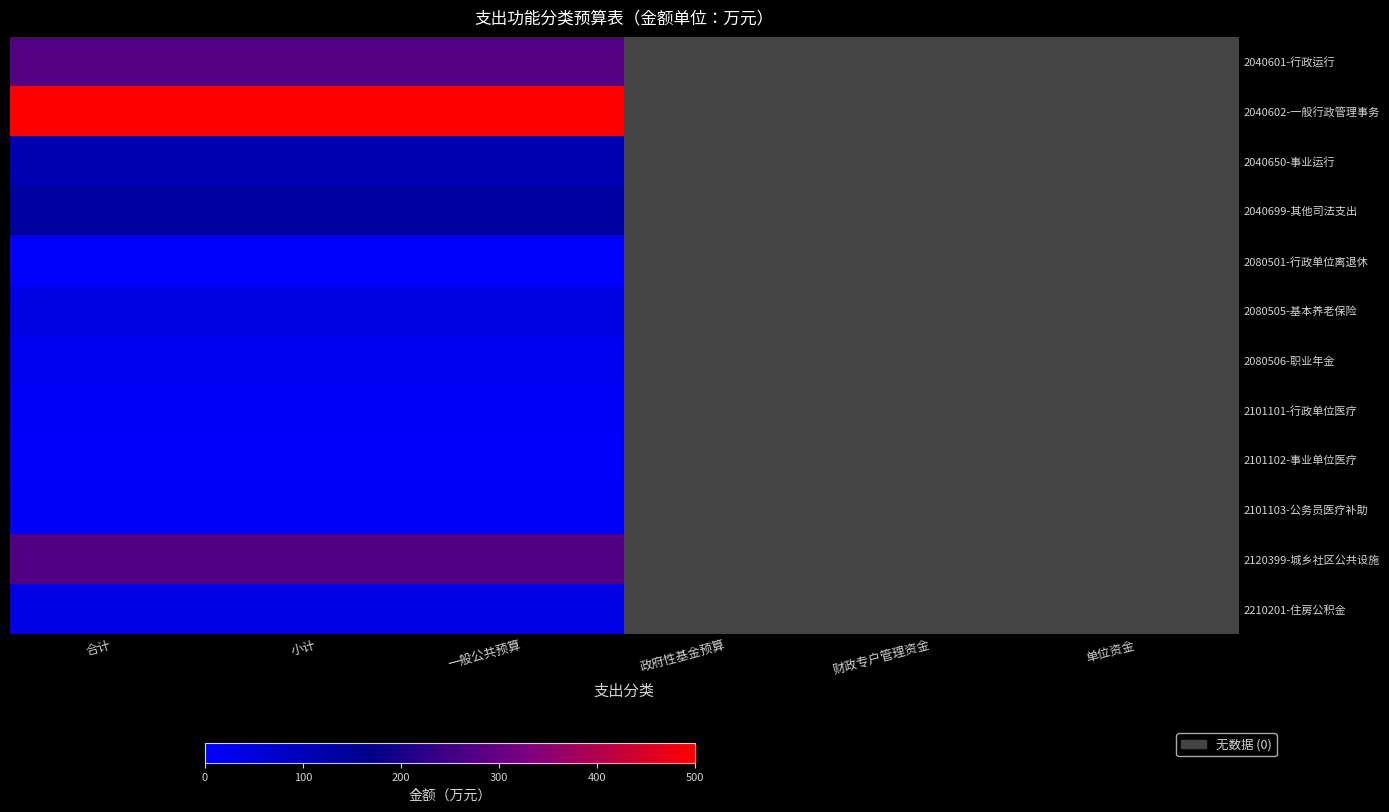

Which has a higher value, 政府性基金预算 or 单位资金?

单位资金